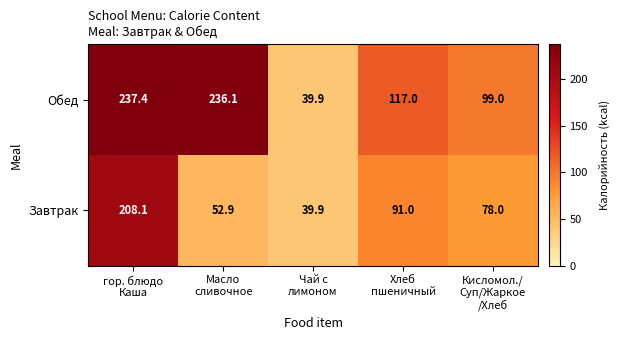

Which series has the largest total across all categories?

Обед